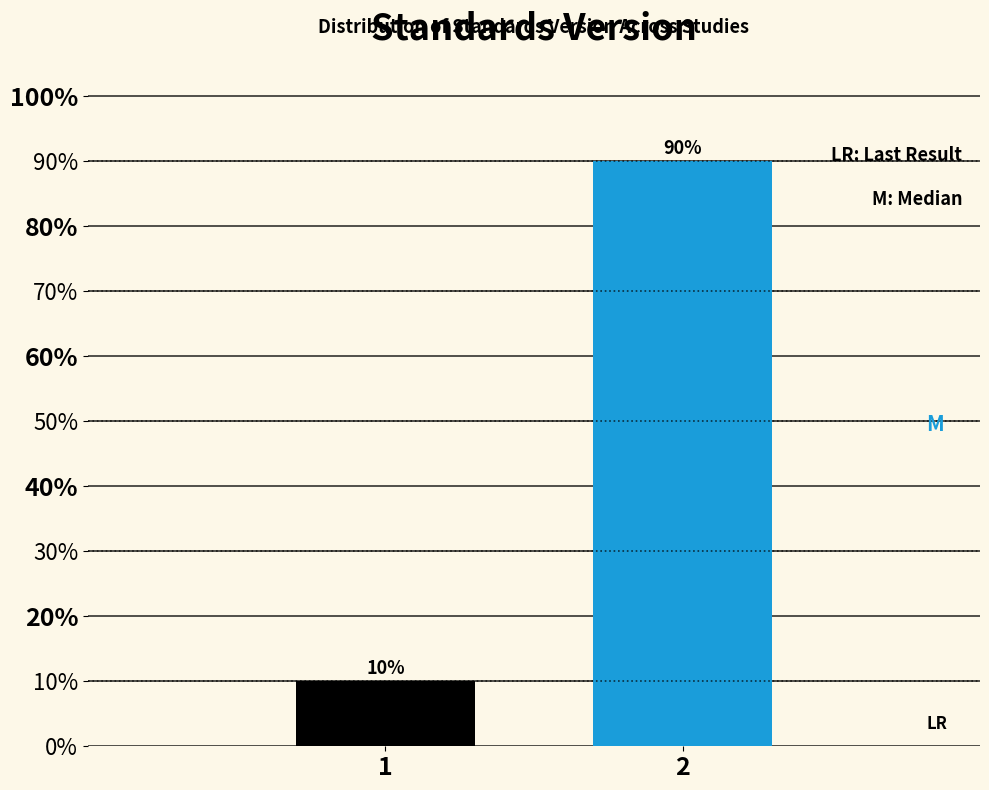

Reading left to right, what are all the values shown in this chart?

10	90